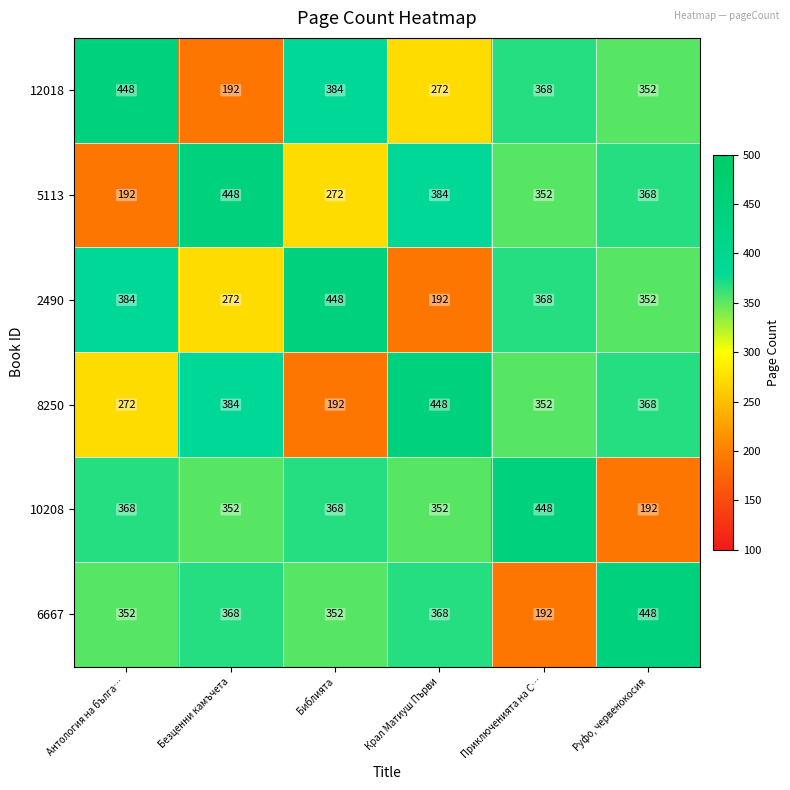

What is the smallest value displayed?

192